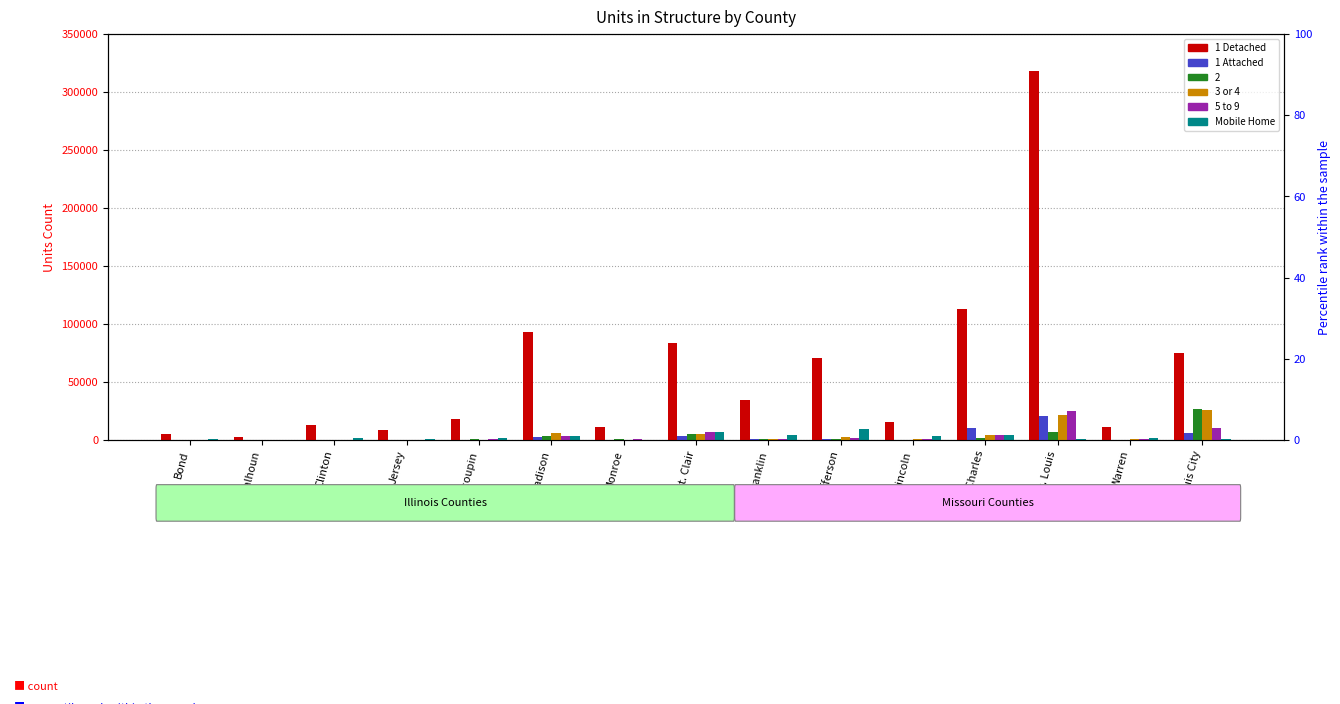

How many data points in 1 Attached are above 418?

7